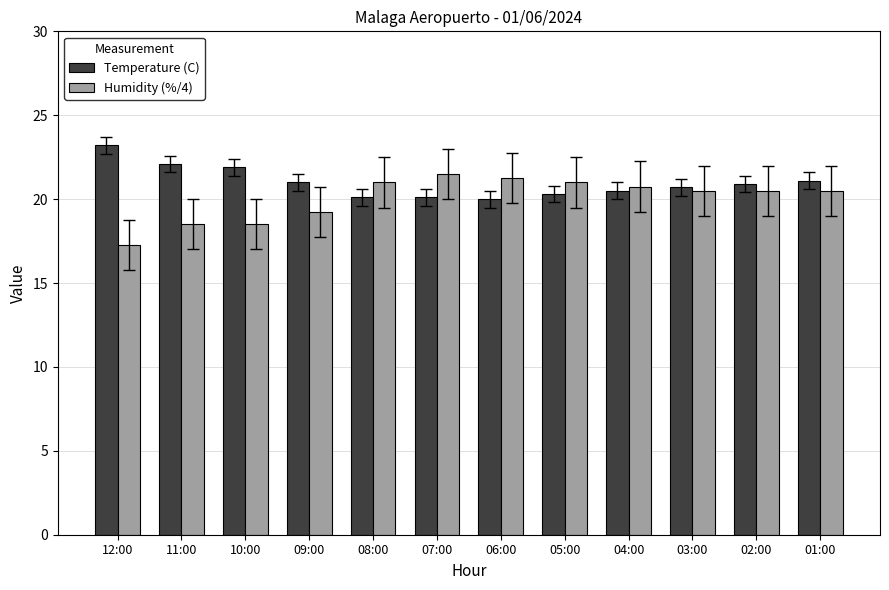

What is the sum of the Temperature (C) values at 05:00 and 10:00?

42.2